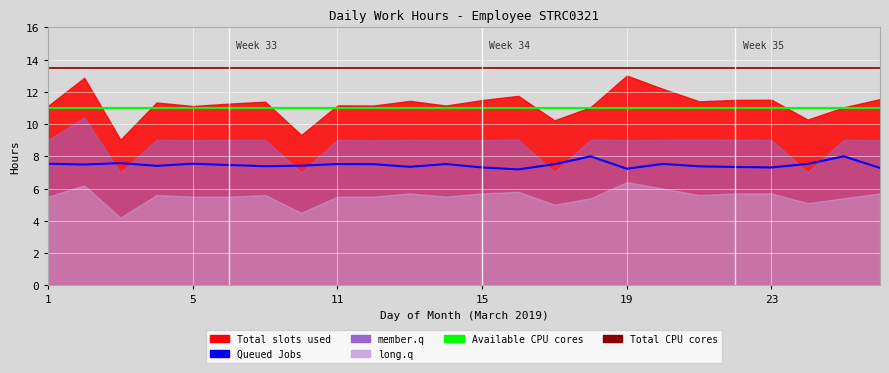

What is the average value of the Queued Jobs series?

7.5